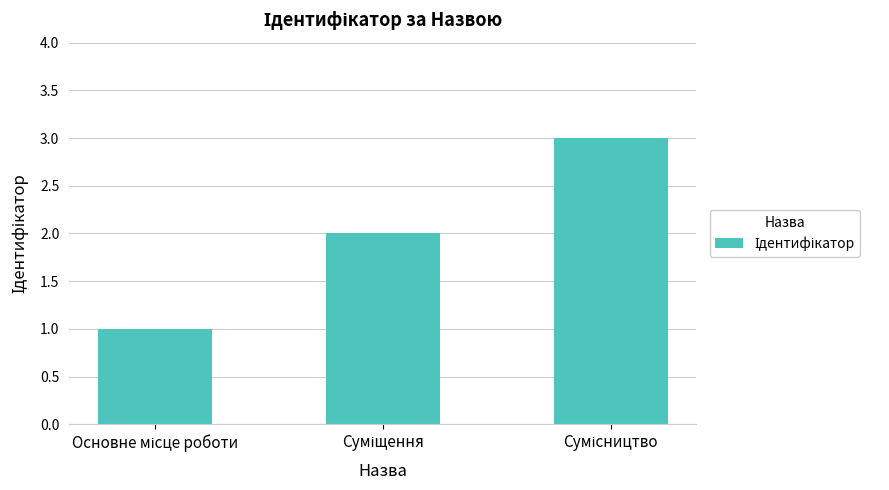

What is the greatest value displayed?

3